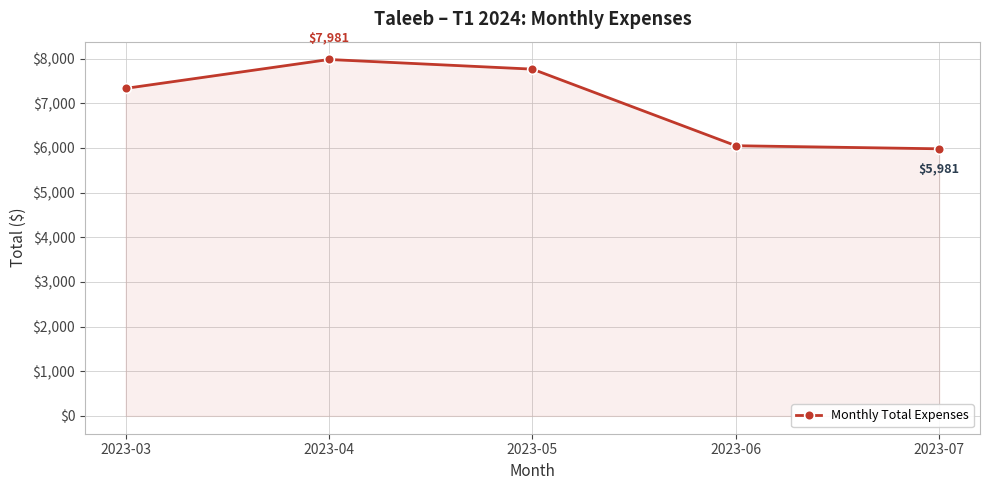

What is the maximum value shown in the chart?

7981